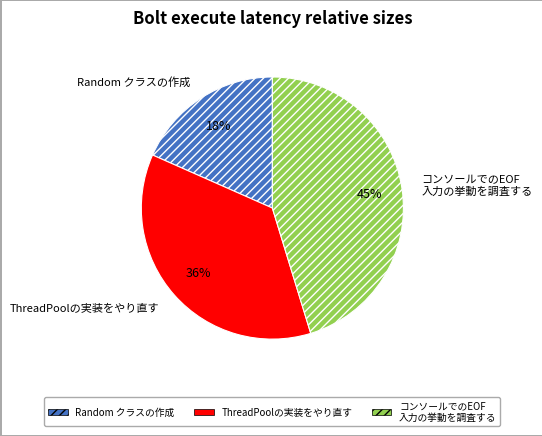

To the nearest percent, what portion does ThreadPoolの実装をやり直す represent?

36%